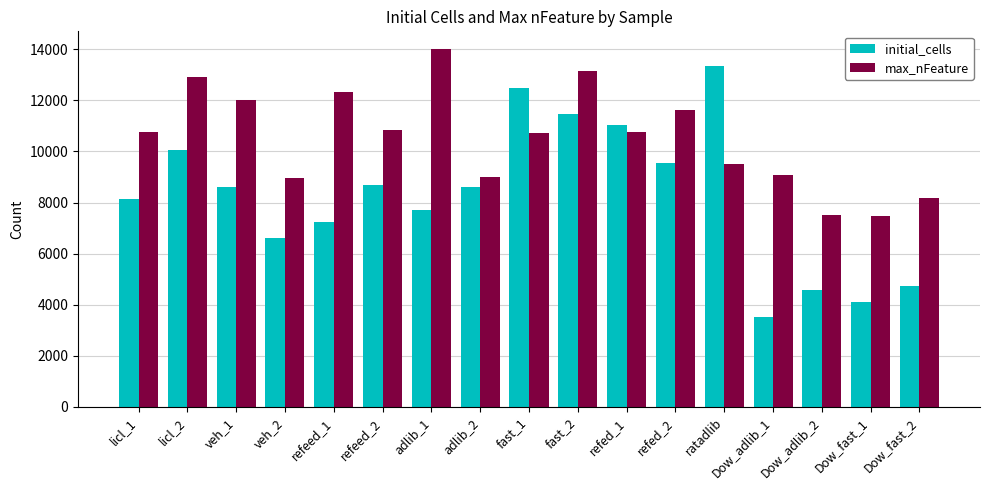

True or false: initial_cells has a value of 1689 at Dow_adlib_2.

False